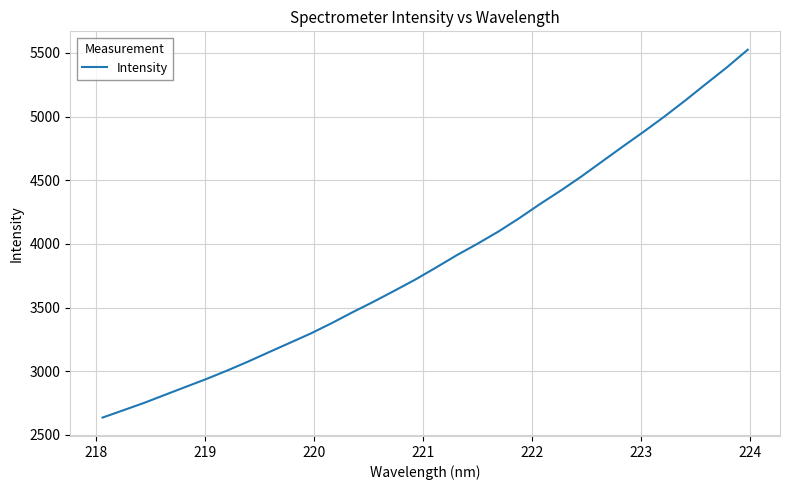

What is the maximum value shown in the chart?

5524.4